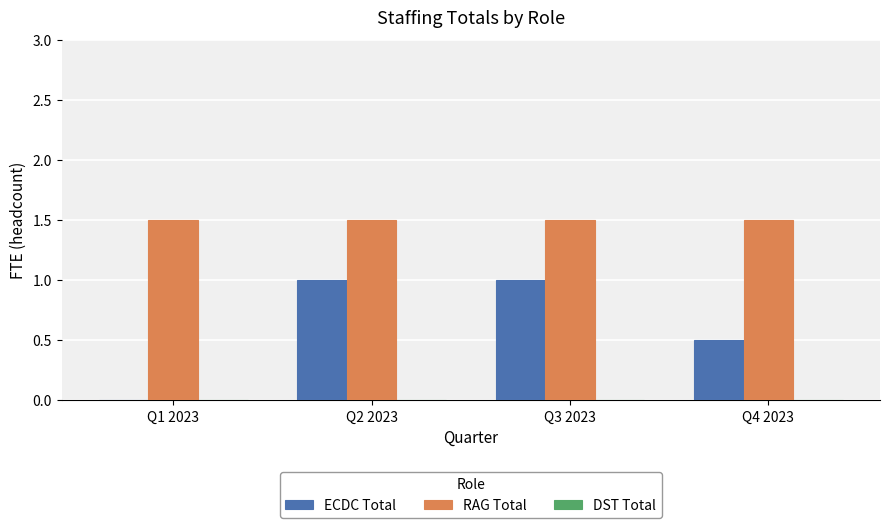

What is the spread (max minus min) of values at Q2 2023?

0.5